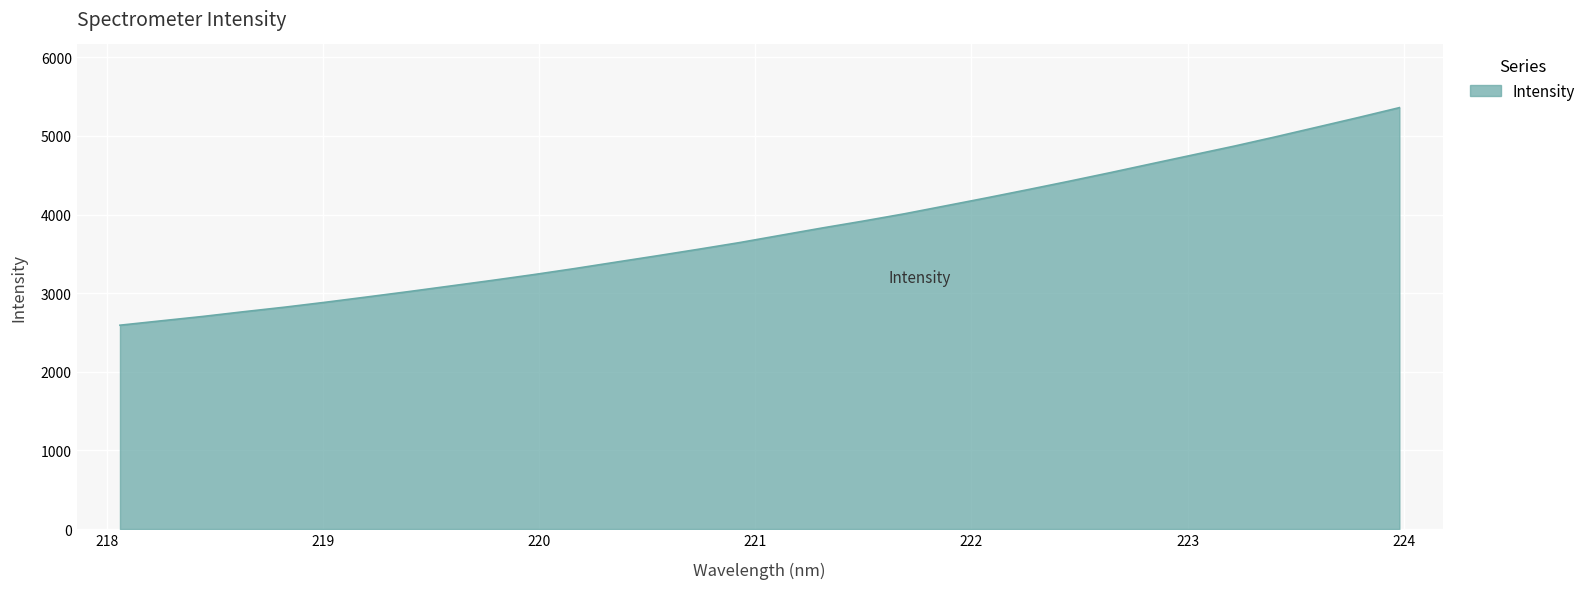

What is the minimum value shown in the chart?

2592.9